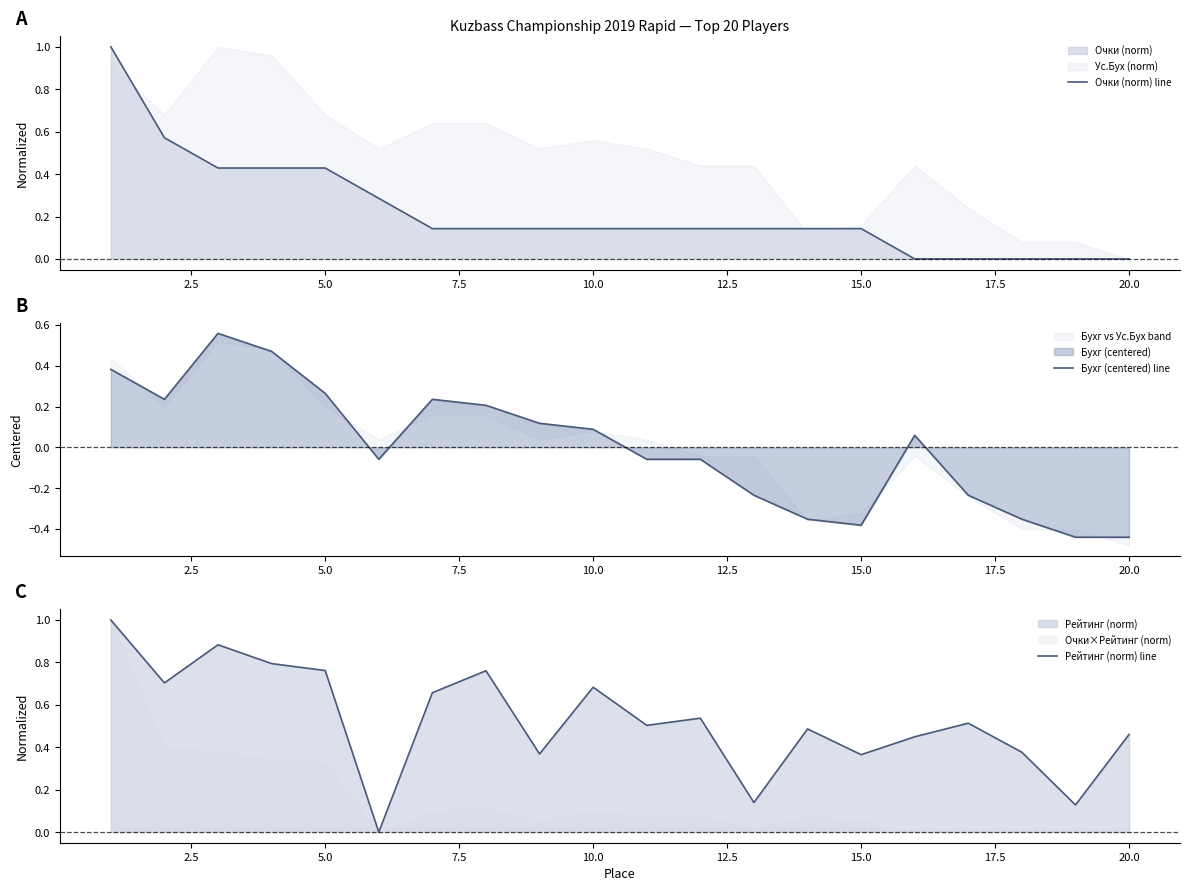

Which series has the largest total across all categories?

Рейтинг (norm) line